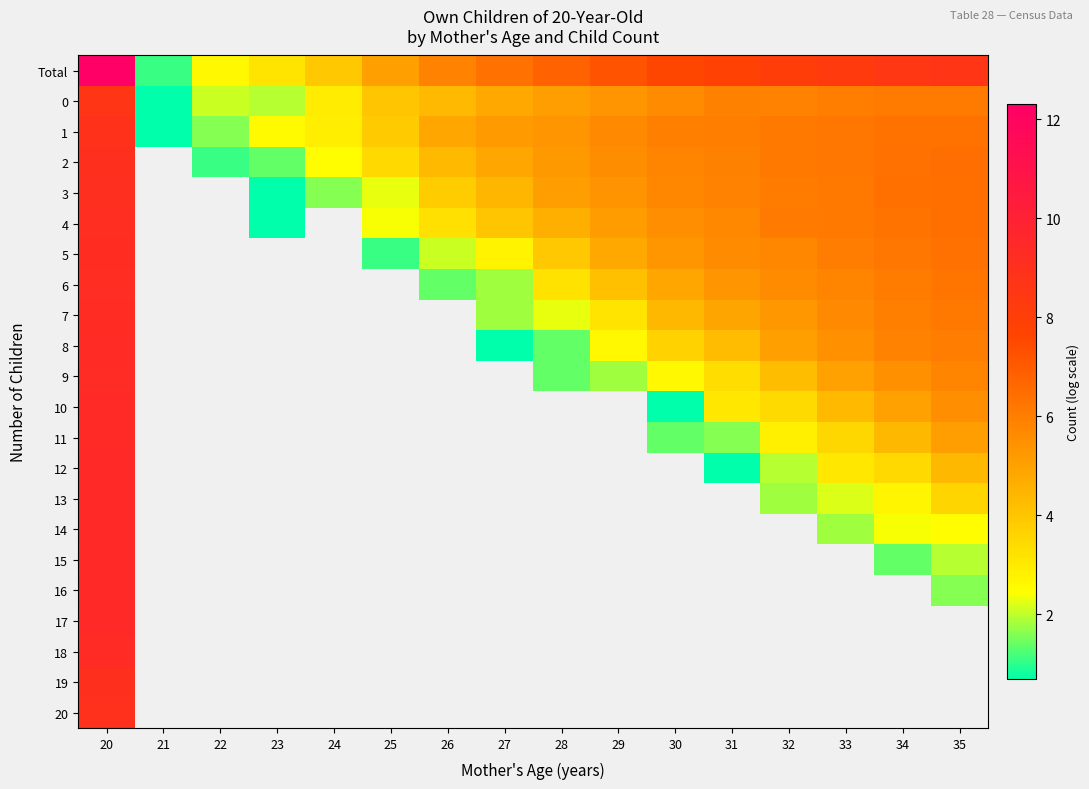

Where does the 3 series first go above 5?

20